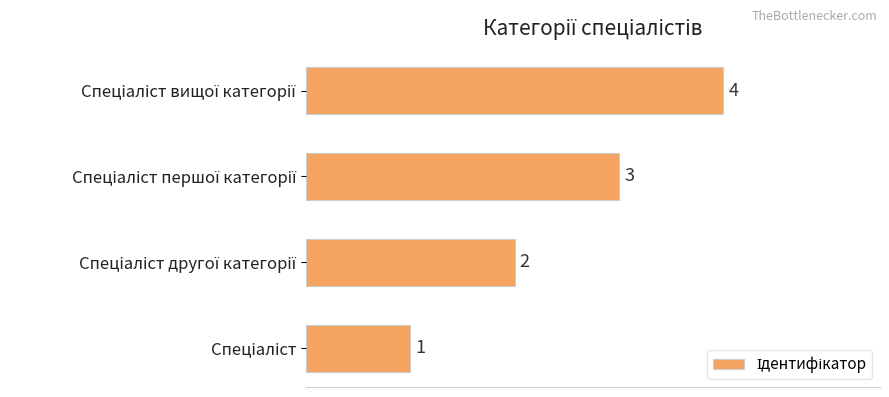

What is the greatest value displayed?

4